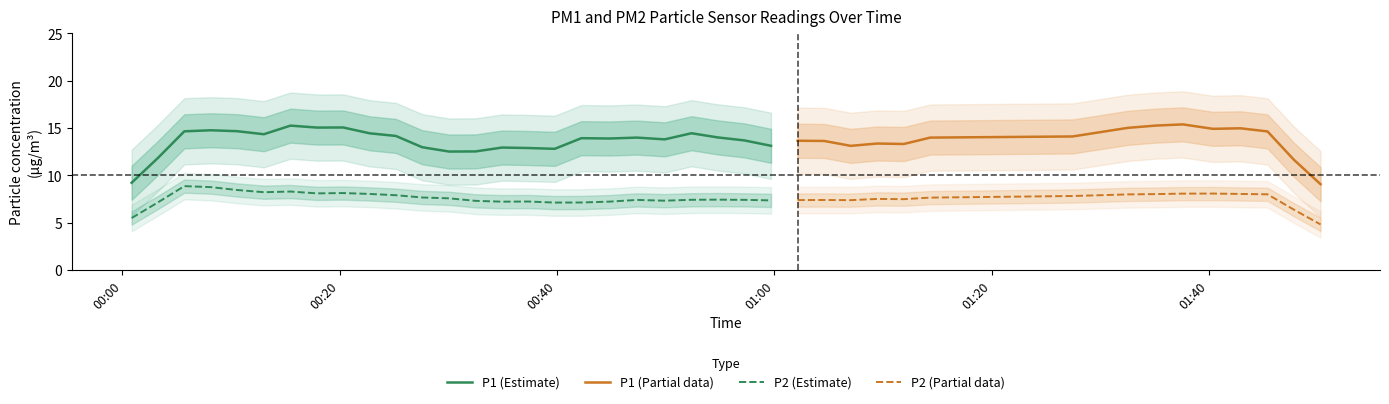

What is the lowest value of the P2 (Estimate) series?

5.5